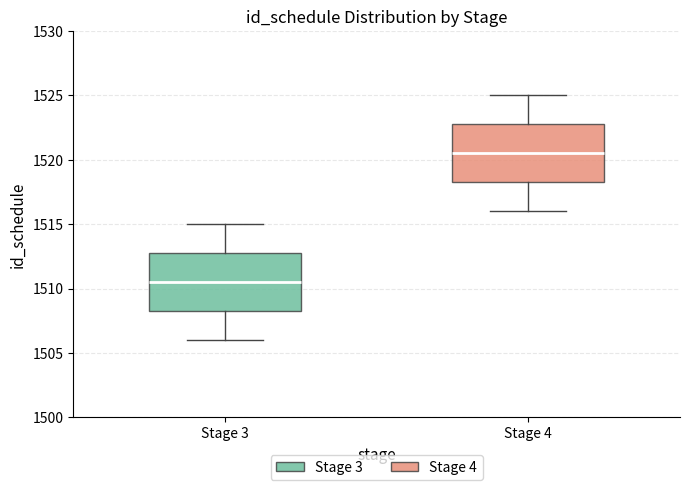

Reading left to right, read every box against the y-axis: the position of its median line, the range the box covers, and the ends of its whiskers. The values are not printed on the chart, so give them approximately, as read against the axis.

Stage 3: median 1510.5, box 1508.5 to 1513.0, whiskers 1506.0 to 1515.0
Stage 4: median 1520.5, box 1518.5 to 1523.0, whiskers 1516.0 to 1525.0